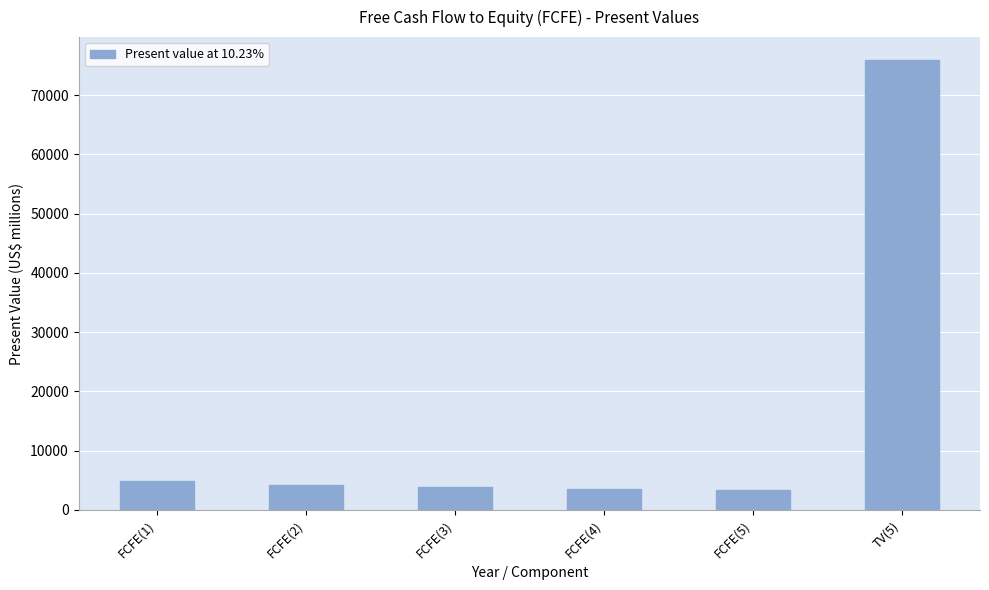

Which label corresponds to the largest value in the chart?

TV(5)